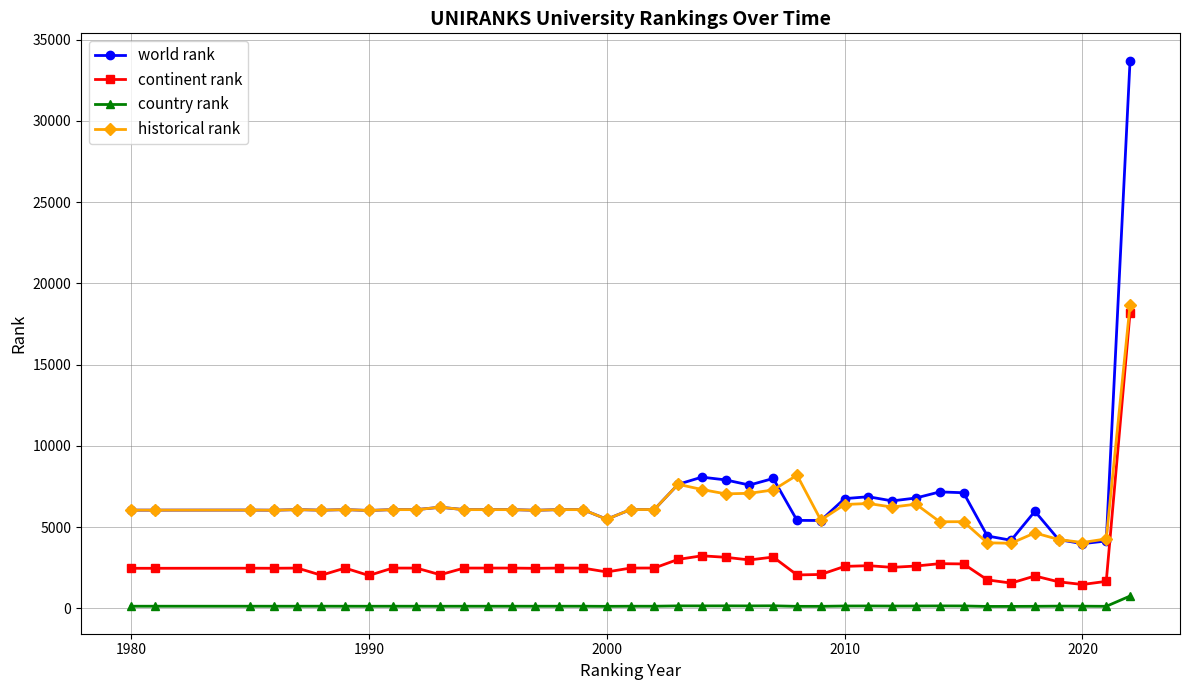

What is the maximum value shown in the chart?

33709.0